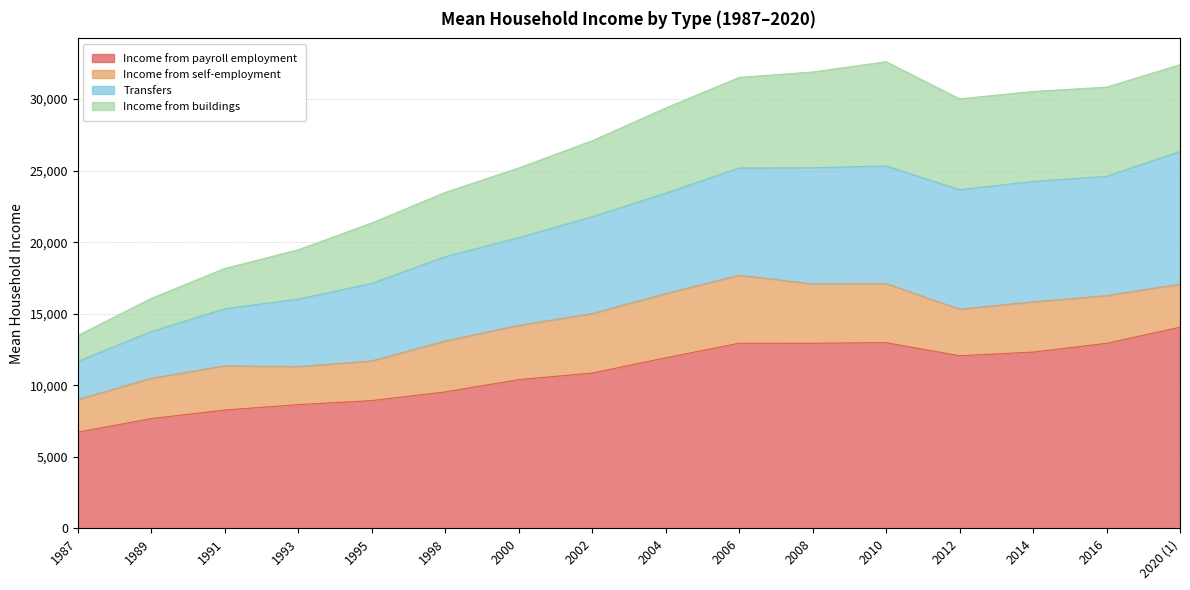

True or false: Income from payroll employment and Income from buildings intersect in this chart.

False